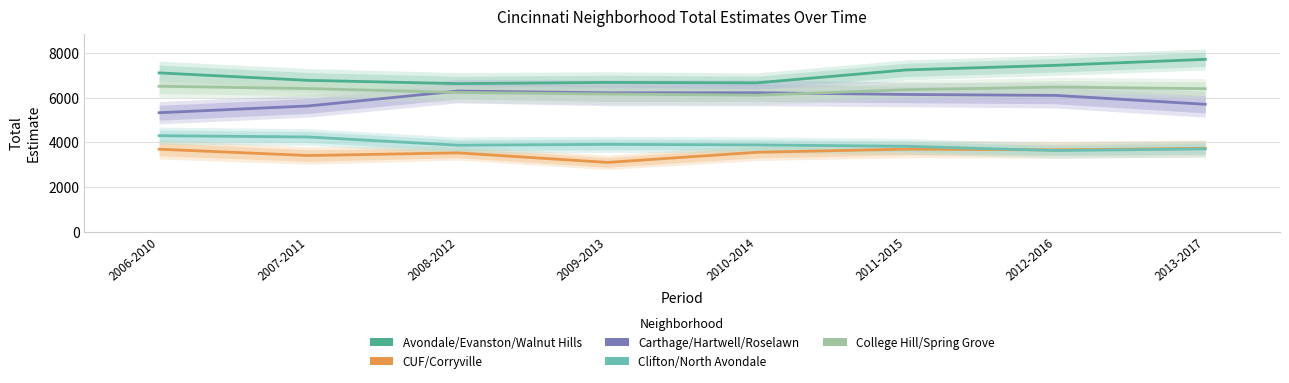

In Carthage/Hartwell/Roselawn, how many points are higher than both neighbors (excluding endpoints)?

2